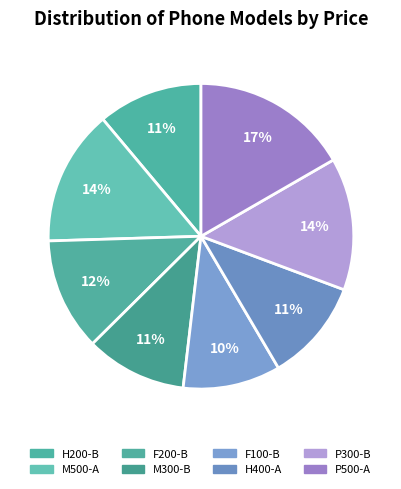

What percentage is NOT represented by F100-B?

89.7%